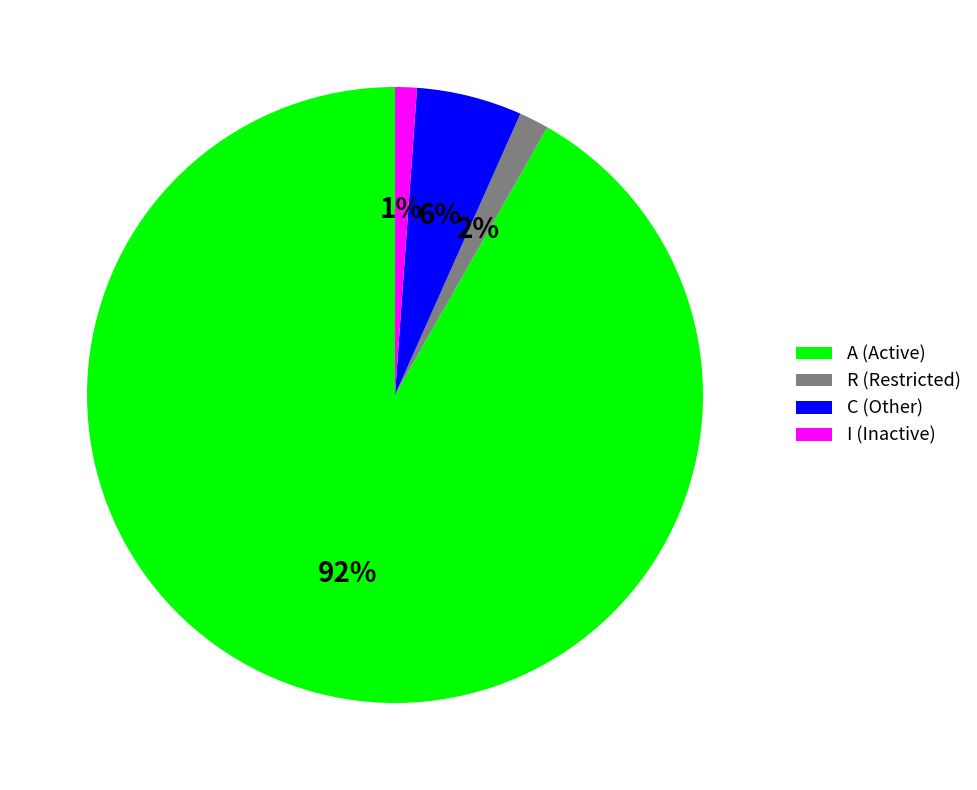

Does A account for over 50% of the chart?

Yes